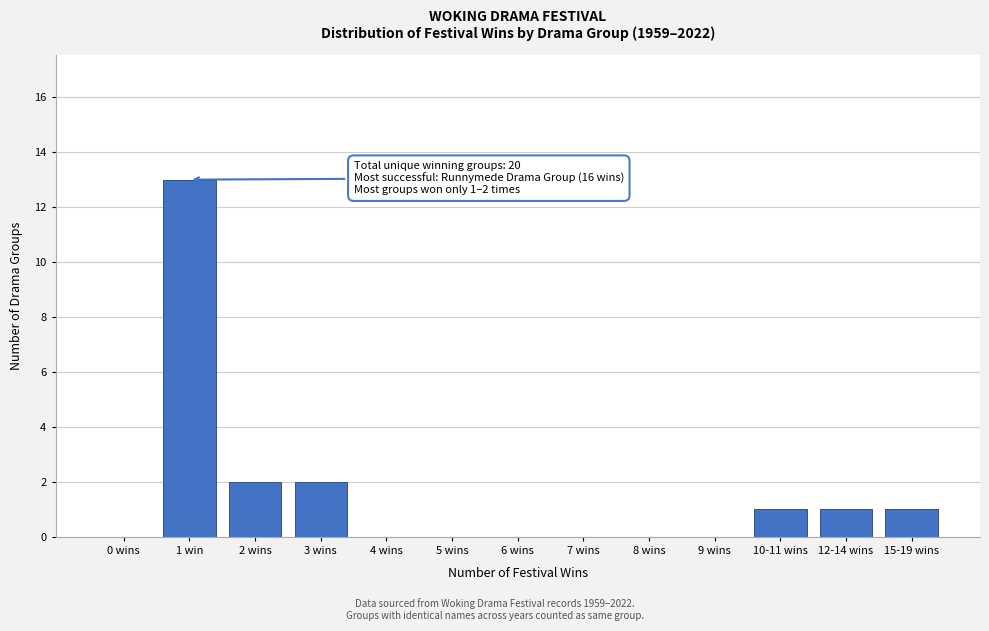

Reading left to right, list all the values displayed in this chart.

0 wins=0	1 win=13	2 wins=2	3 wins=2	4 wins=0	5 wins=0	6 wins=0	7 wins=0	8 wins=0	9 wins=0	10-11 wins=1	12-14 wins=1	15-19 wins=1